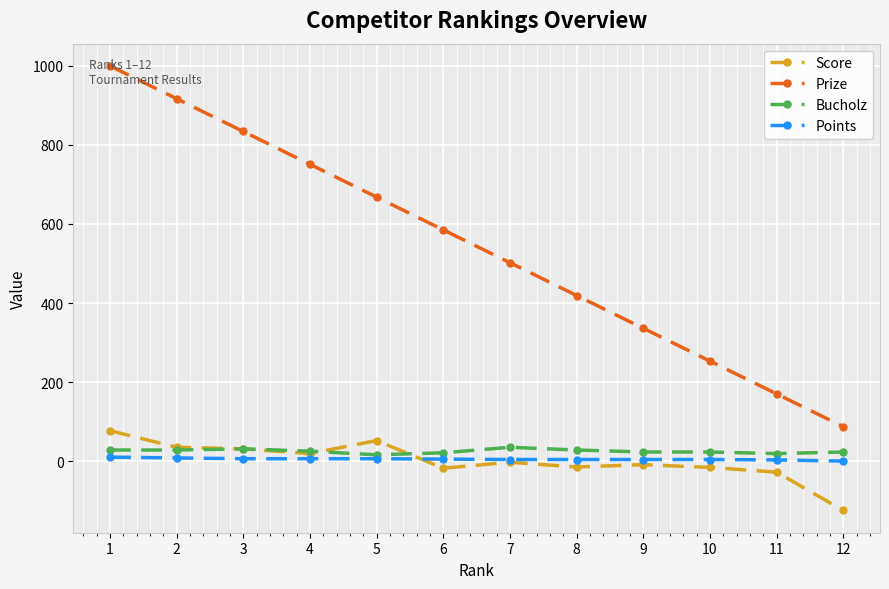

Is this an area chart (filled region under the line)?

No